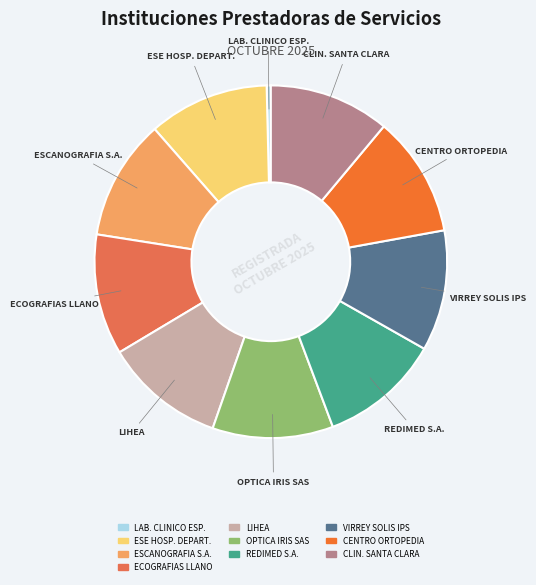

How many slices are in this pie chart?

10